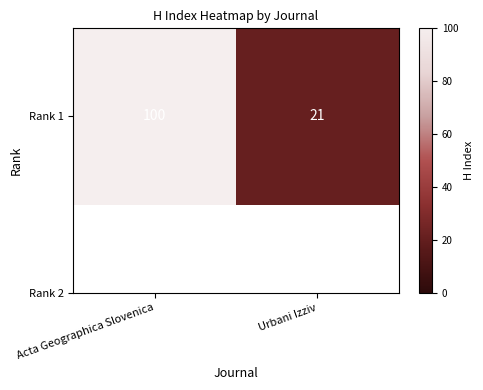

What is the sum of the values at Acta Geographica Slovenica and Urbani Izziv?

121